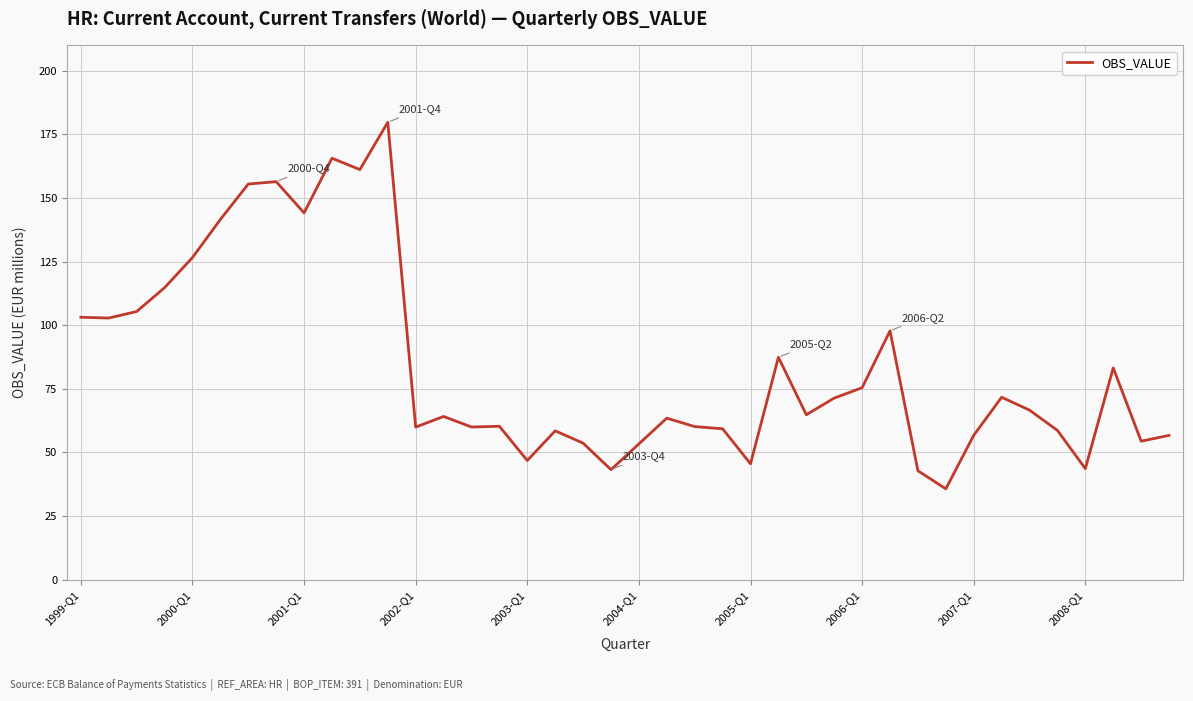

What is the minimum value shown in the chart?

35.7